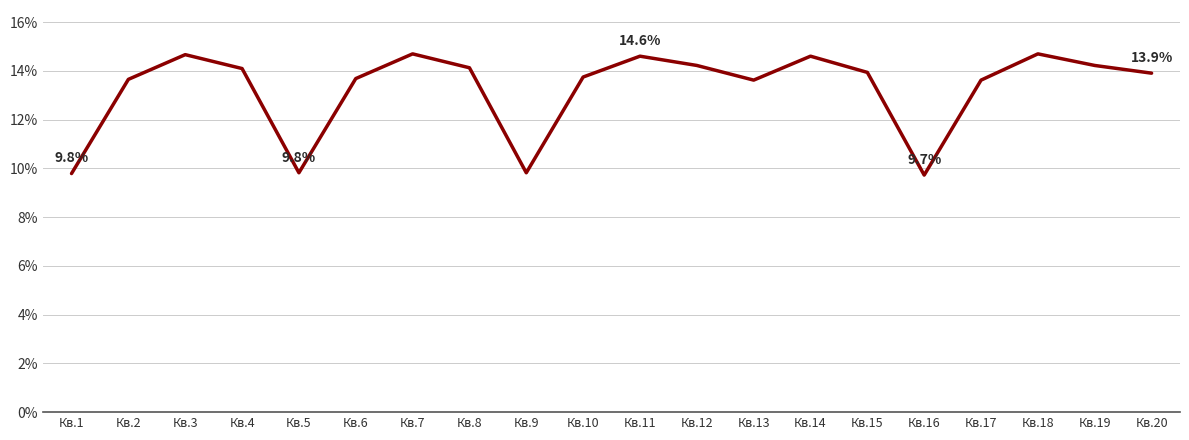

What is the difference between the maximum and minimum values?

5.0